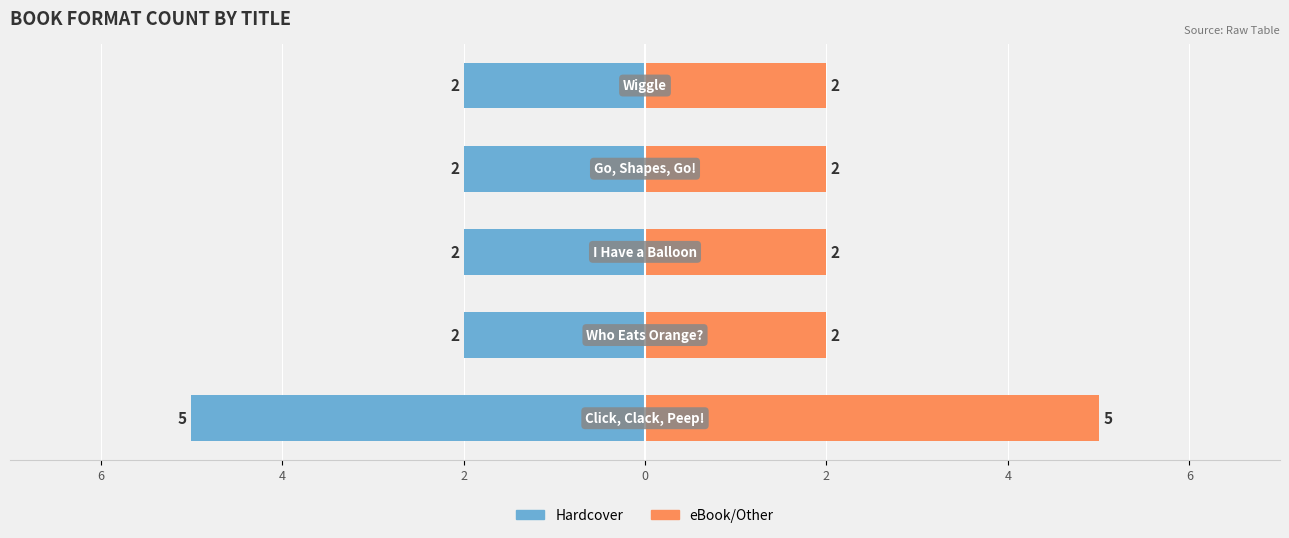

What is the value of the Hardcover bar at the 5th from the left?

-2